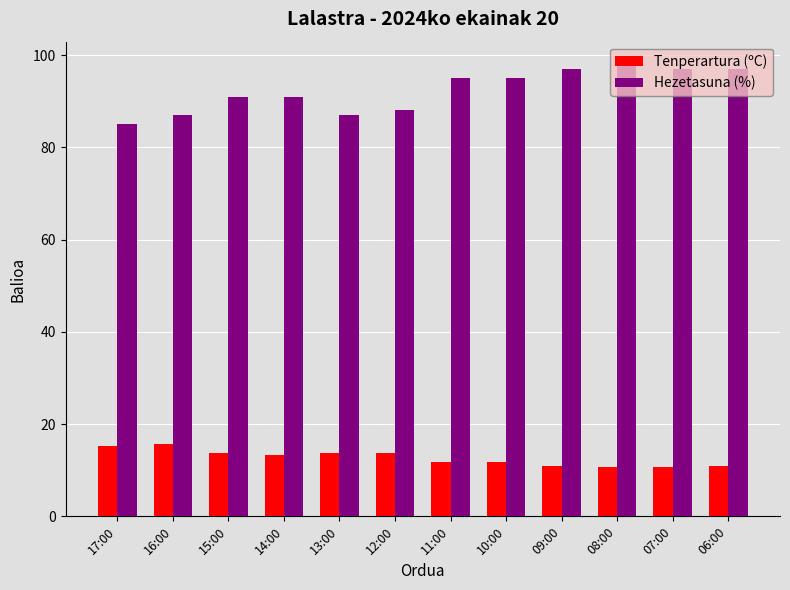

The value of Hezetasuna (%) at 08:00 is 59.6. True or false?

False